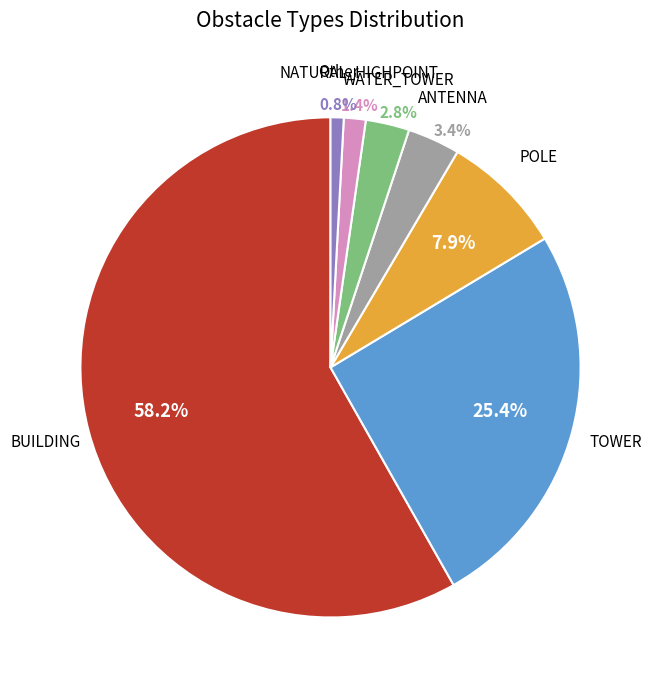

To the nearest percent, what portion does WATER_TOWER represent?

3%